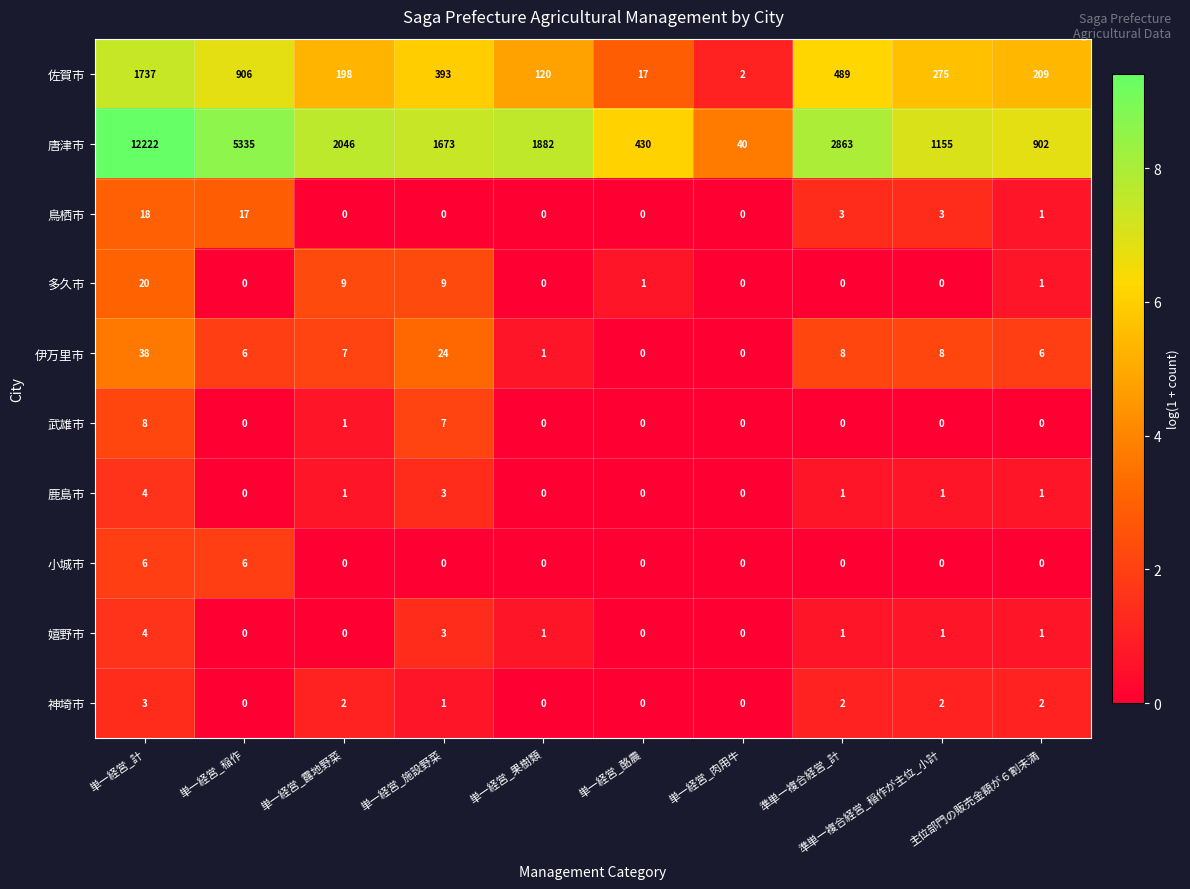

What is the sum of the 伊万里市 values at 単一経営_施設野菜 and 単一経営_肉用牛?

24